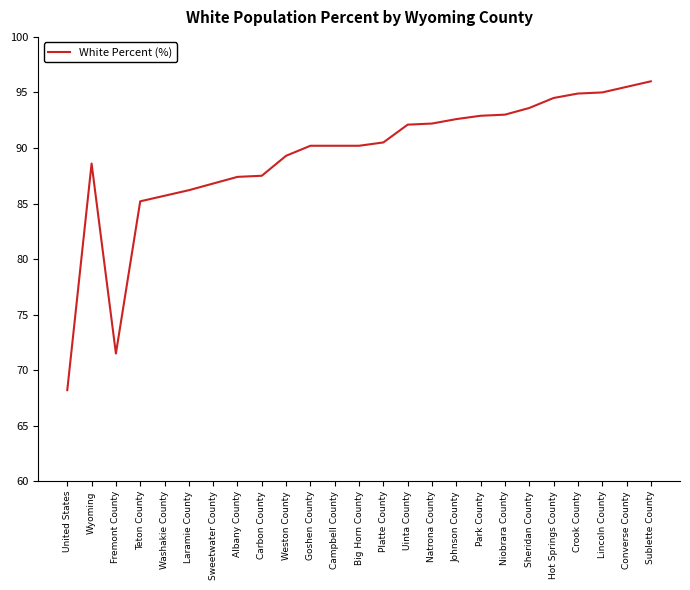

Which label corresponds to the smallest value in the chart?

United States